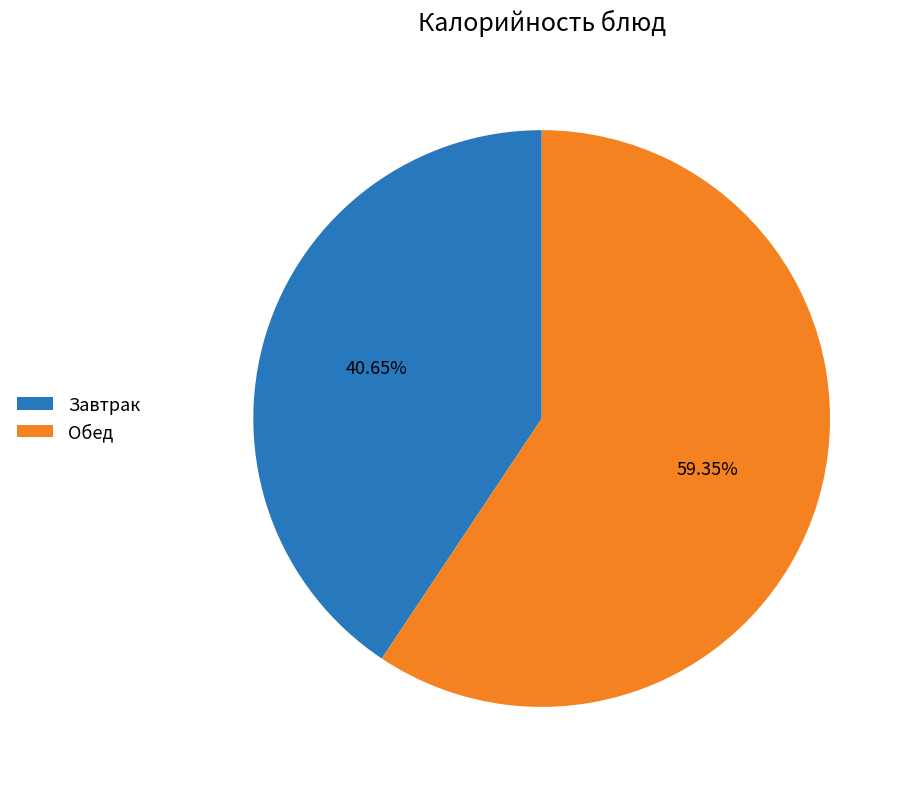

Rank the categories by value from highest to lowest.

Обед, Завтрак